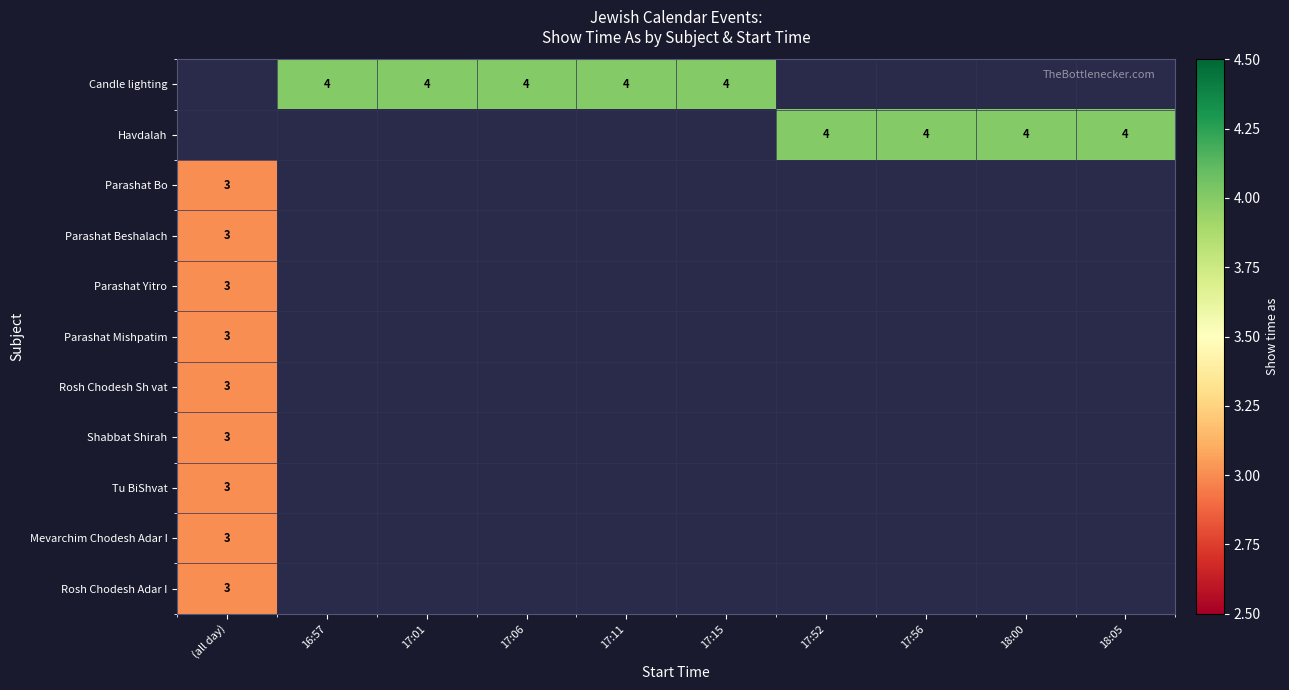

True or false: Havdalah has a value of 4 at 17:52.

True